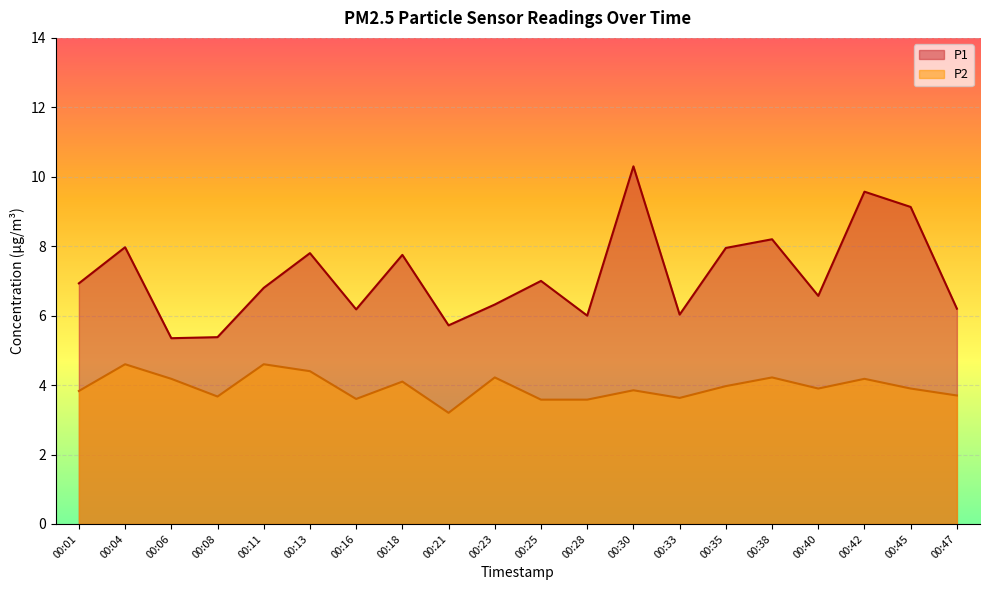

At which category does P2 reach its first local peak?

00:04